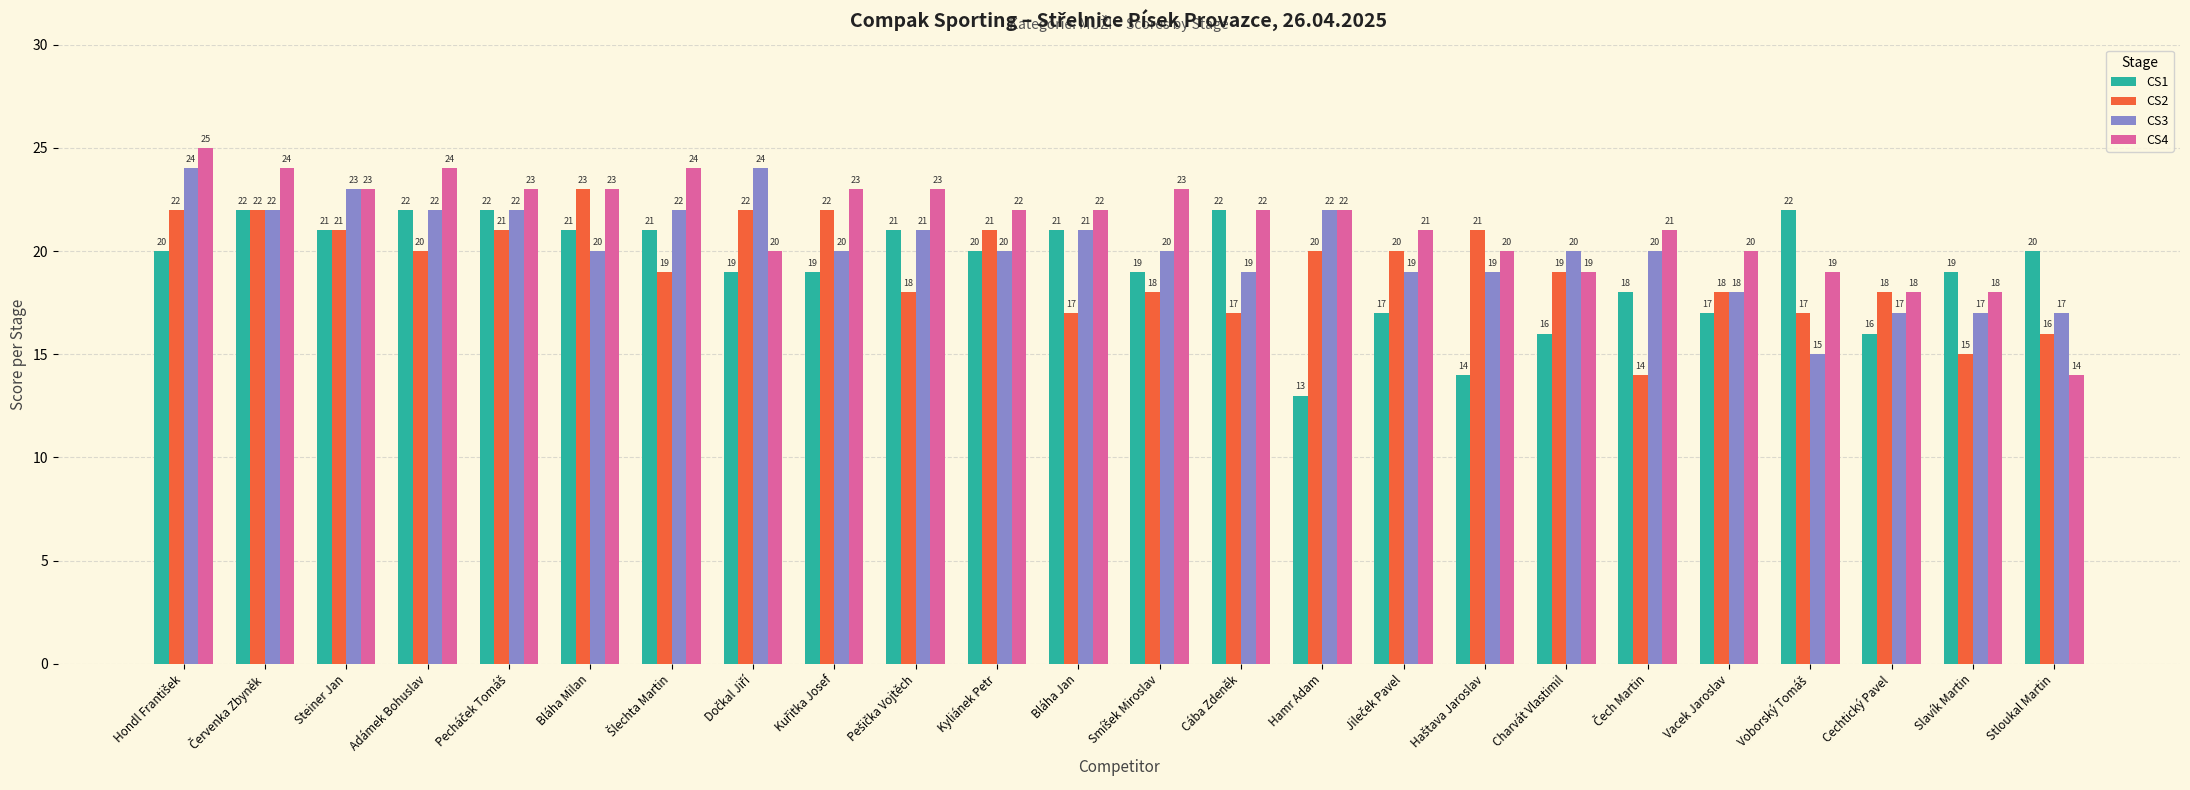

What is the value of the CS2 bar at the 10th from the left?

18